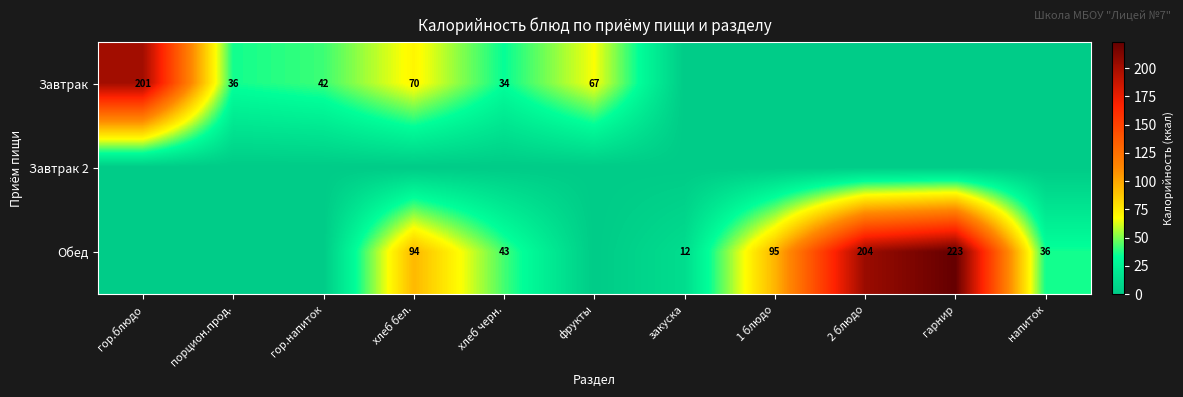

At which category is the sum across all series the highest?

гарнир